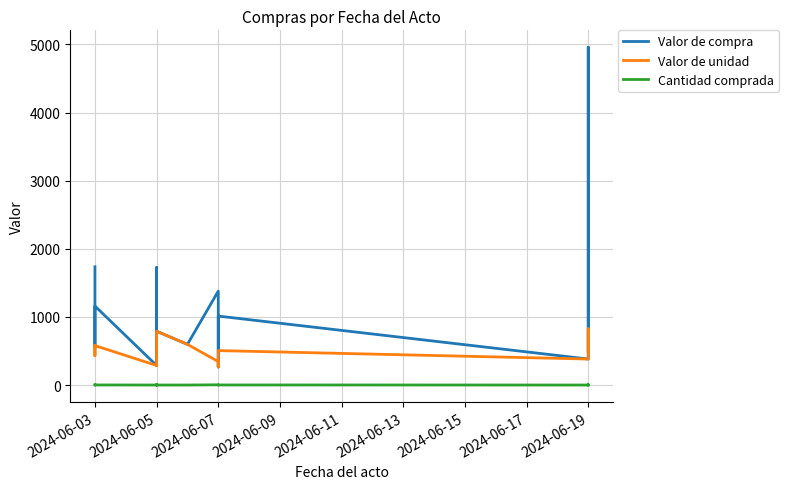

What is the difference between the maximum and minimum values in the Valor de compra series?

4693.5